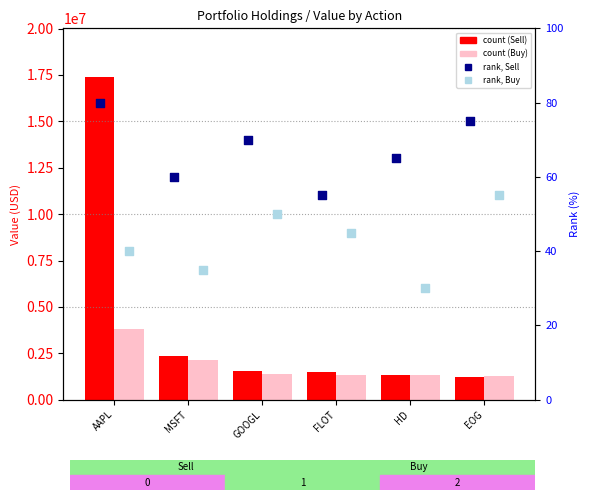

Which series contains the lowest Y value?

rank, Buy